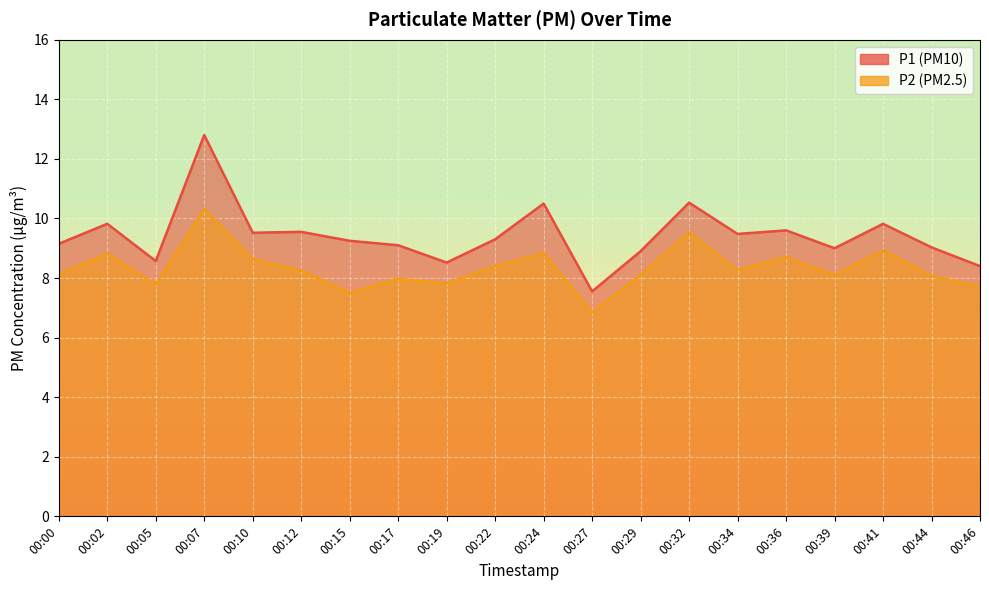

Which series changed the most between 00:19 and 00:34?

P1